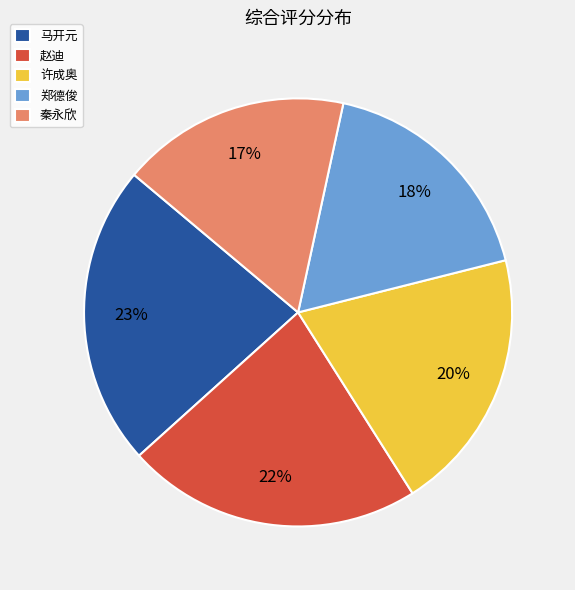

Do 秦永欣 and 许成奥 together represent more than half of the pie?

No